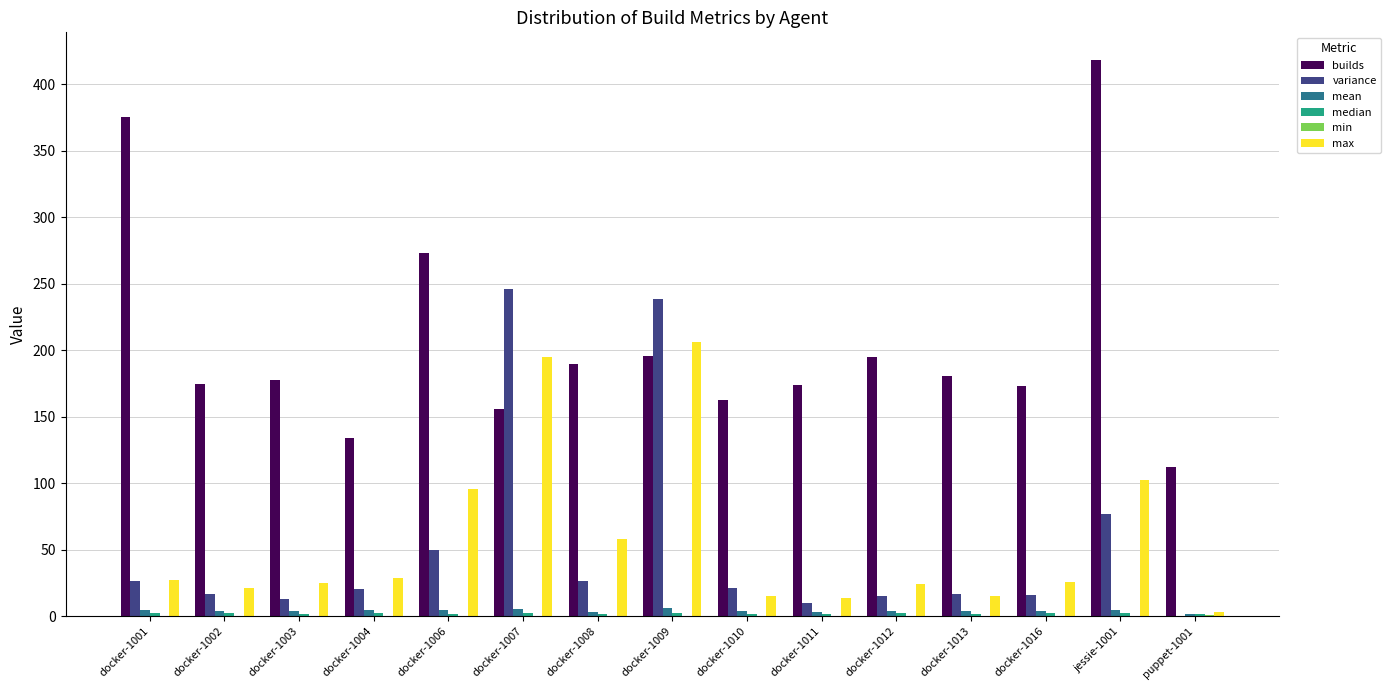

The max series shows 96.1 at docker-1006. True or false?

True